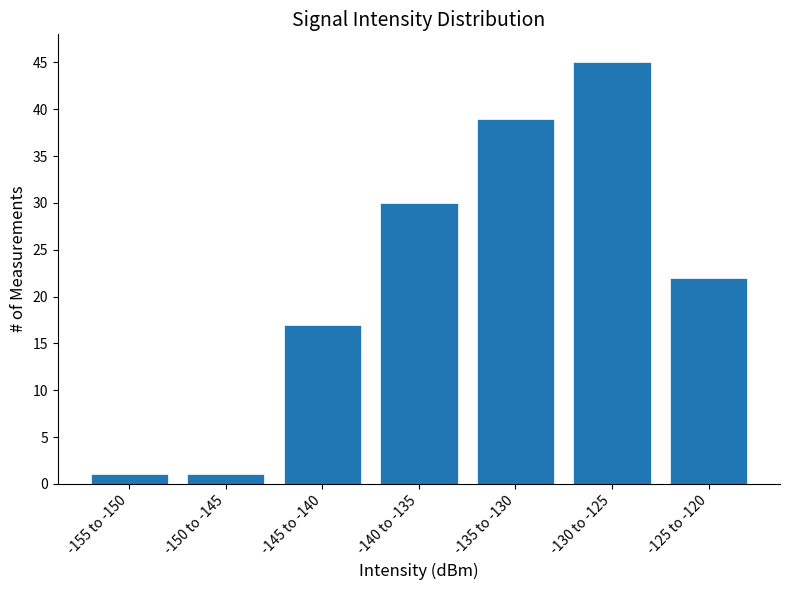

Reading left to right, what are all the values shown in this chart?

-155 to -150=1	-150 to -145=1	-145 to -140=17	-140 to -135=30	-135 to -130=39	-130 to -125=45	-125 to -120=22